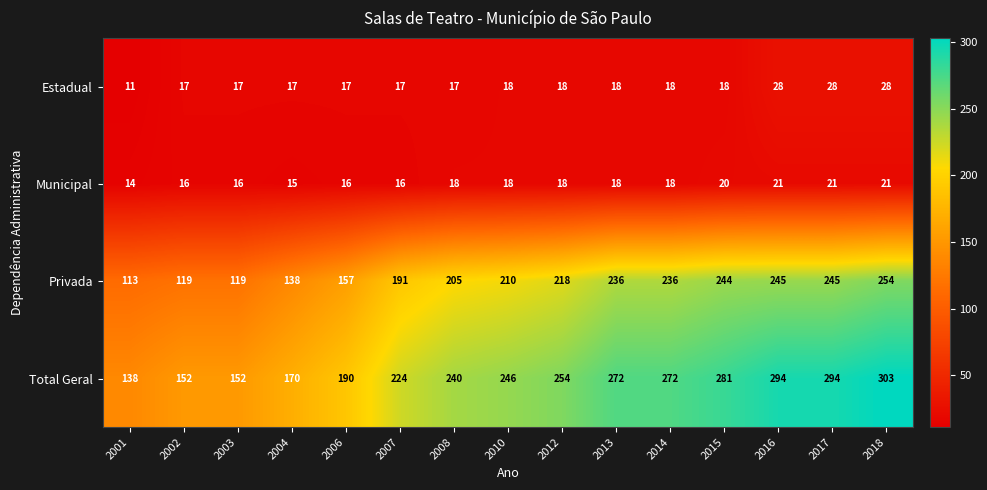

What is the spread (max minus min) of values at 2012?

236